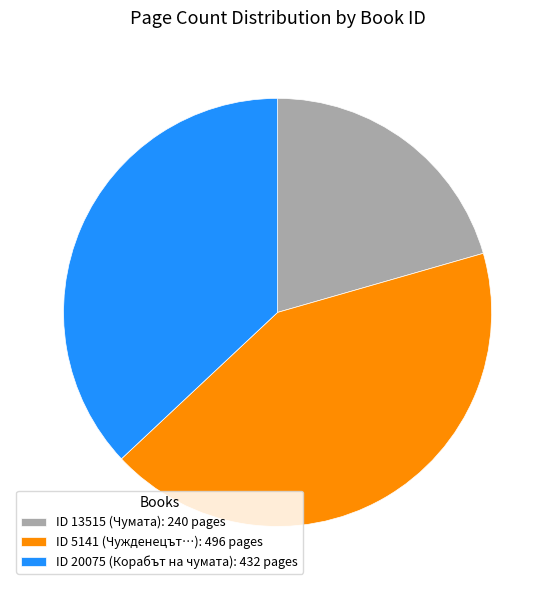

Which has a higher value, ID 13515 (Чумата): 240 pages or ID 5141 (Чужденецът…): 496 pages?

ID 5141 (Чужденецът…): 496 pages